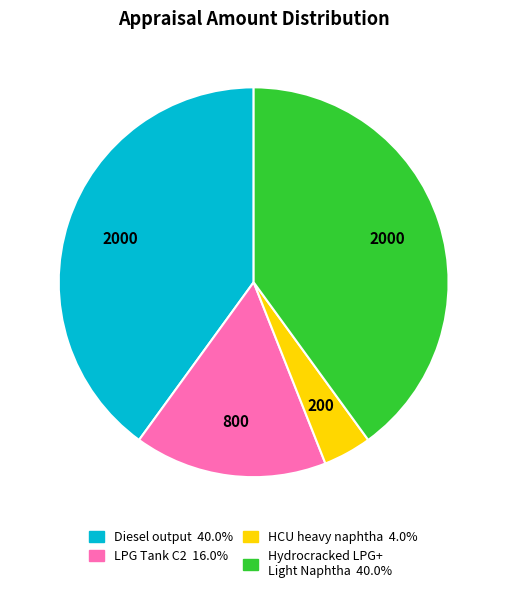

Is there any slice that represents more than half of the pie?

No